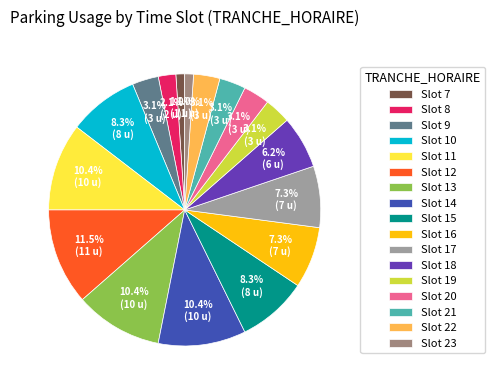

How many slices are in this pie chart?

17